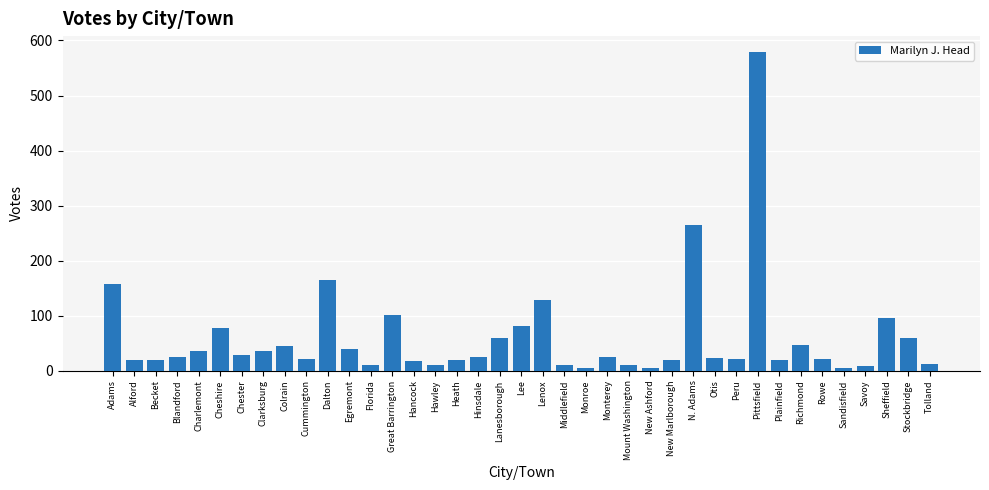

At which category does the chart reach its peak across all series?

Pittsfield